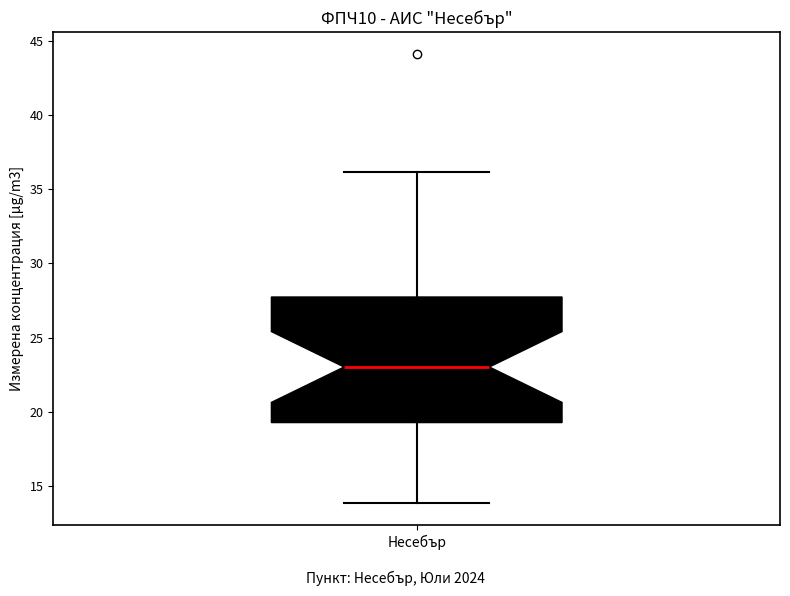

Read this box plot against the y-axis: the position of the median line, the range covered by the box, and the ends of both whiskers. The values are not printed on the chart, so give them approximately, as read against the axis.

median 23.0, box 19.5 to 27.5, whiskers 14.0 to 36.0